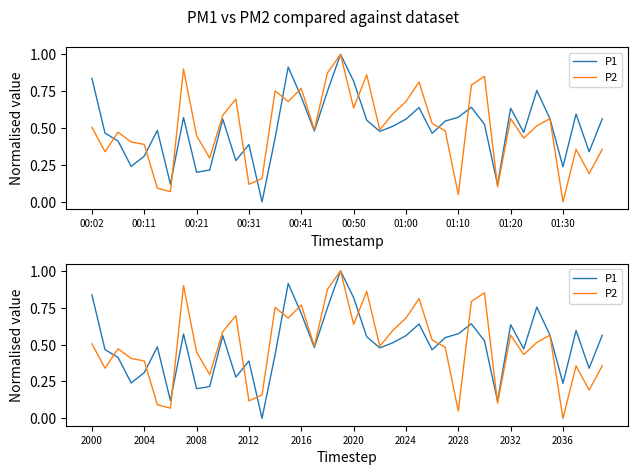

Reading right to left, extract all data points from this chart.

P1: 0.6	0.3	0.6	0.2	0.6	0.8	0.5	0.6	0.1	0.5	0.6	0.6	0.5	0.5	0.6	0.6	0.5	0.5	0.6	0.8	1.0	0.8	0.5	0.7	0.9	0.4	0.0	0.4	0.3	0.6	0.2	0.2	0.6	0.1	0.5	0.3	0.2	0.4	0.5	0.8
P2: 0.4	0.2	0.4	0.0	0.6	0.5	0.4	0.6	0.1	0.9	0.8	0.0	0.5	0.5	0.8	0.7	0.6	0.5	0.9	0.6	1.0	0.9	0.5	0.8	0.7	0.8	0.2	0.1	0.7	0.6	0.3	0.4	0.9	0.1	0.1	0.4	0.4	0.5	0.3	0.5